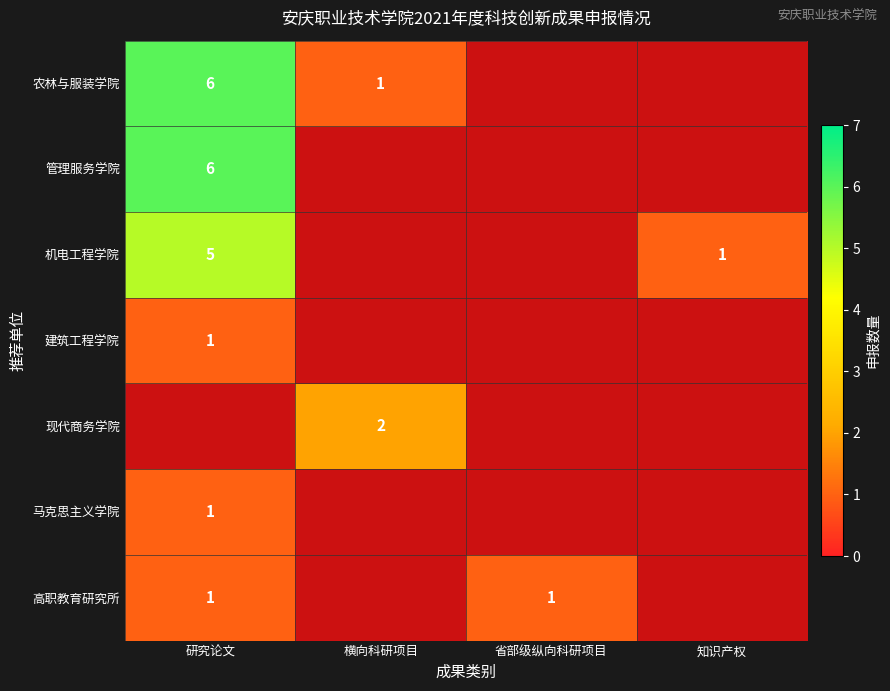

What is the difference between the highest and lowest values at 横向科研项目?

1.0